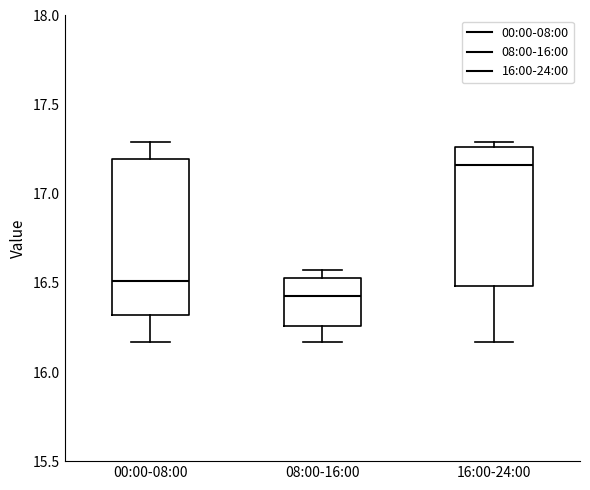

Which box's median line is the lowest?

08:00-16:00